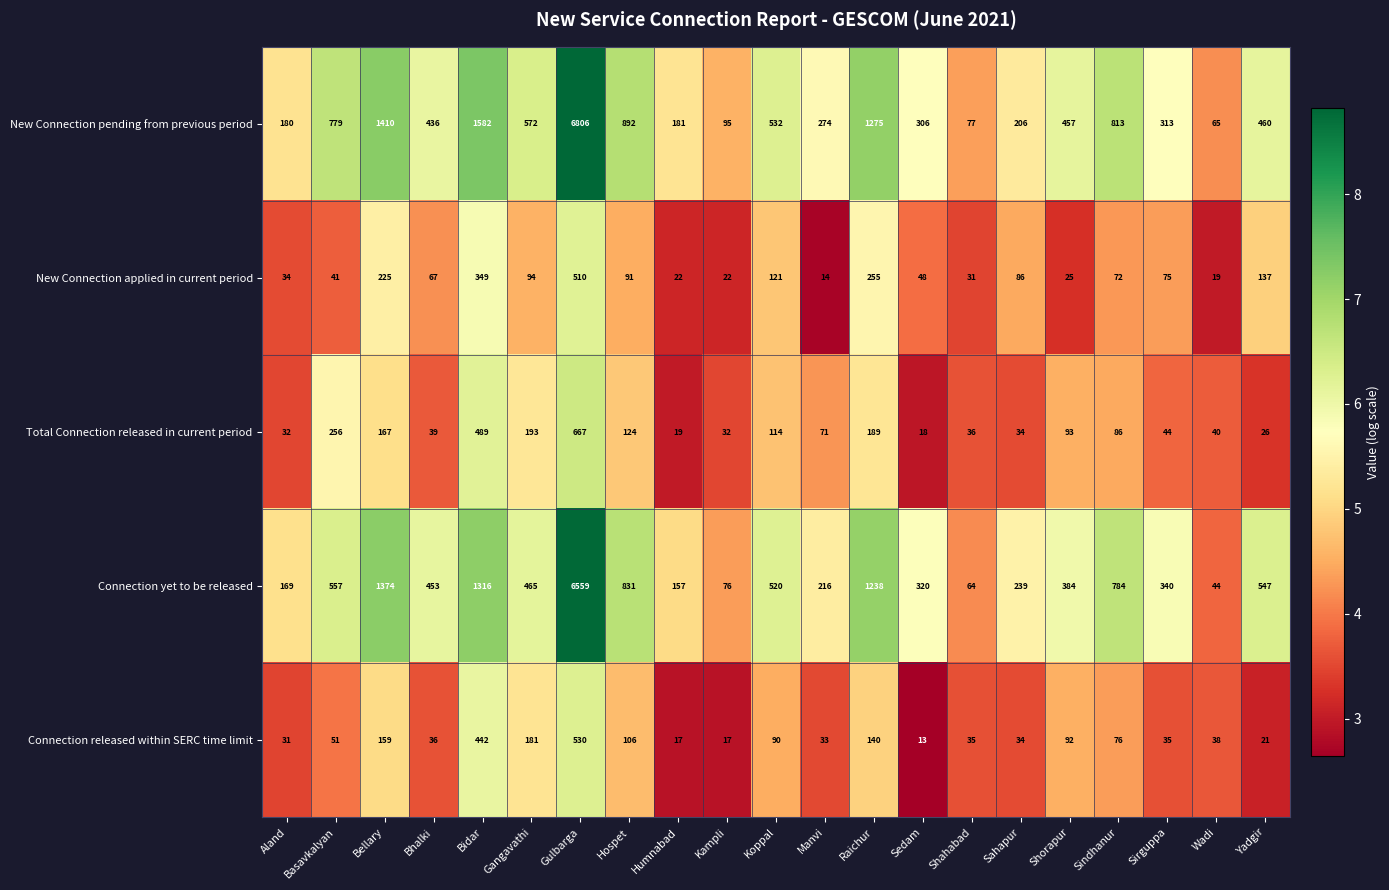

At which label does New Connection pending from previous period first exceed 457?

Basavkalyan